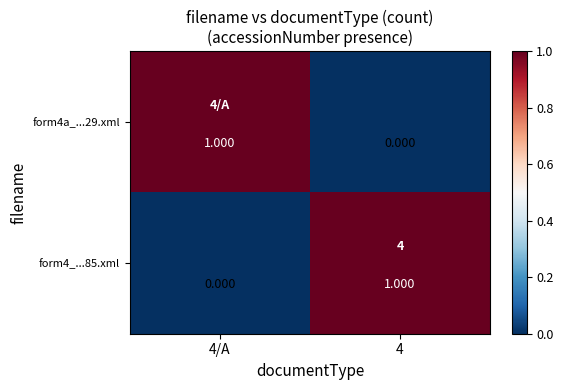

Between 4/A and 4, which series saw the biggest shift?

form4a_...29.xml